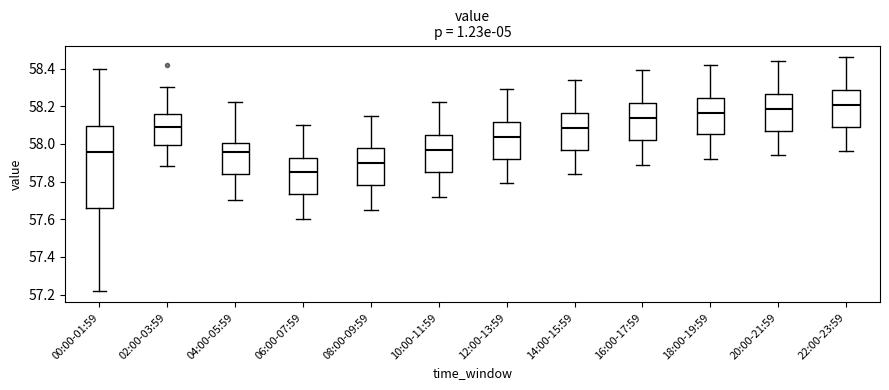

Which box is the tallest, from its lower edge to its upper edge?

00:00-01:59